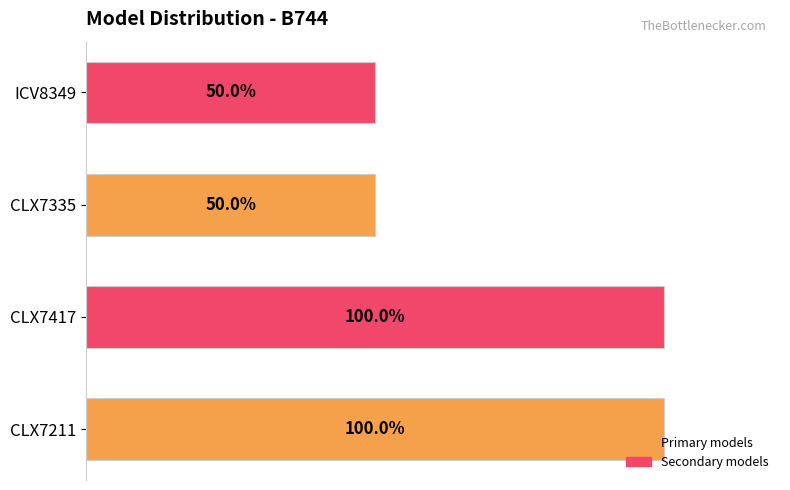

Between CLX7211 and CLX7335, which is larger?

CLX7211